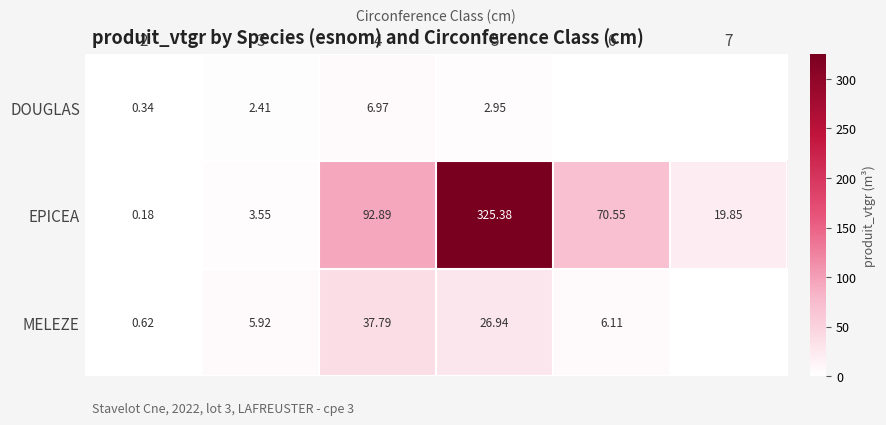

Is the value of EPICEA at 7 greater than the value of DOUGLAS at 5?

Yes